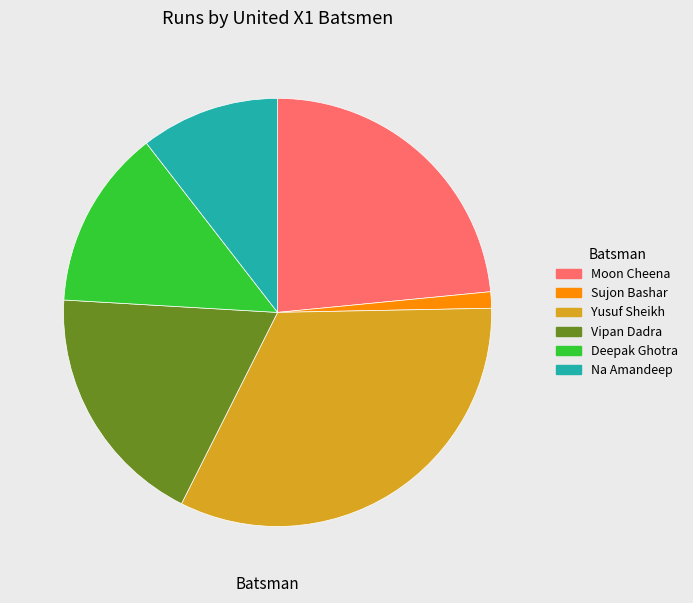

How many slices are in this pie chart?

6